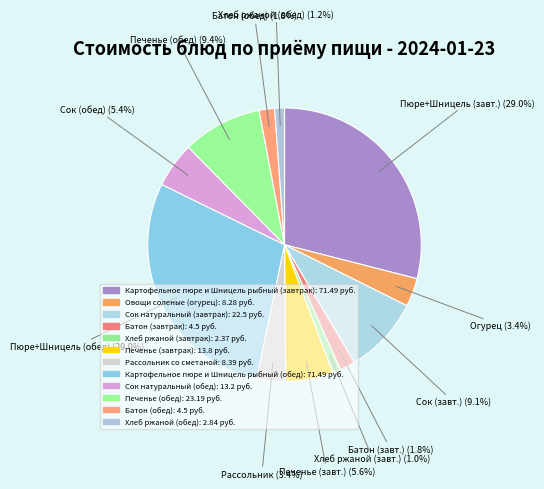

How many segments does this pie chart have?

12